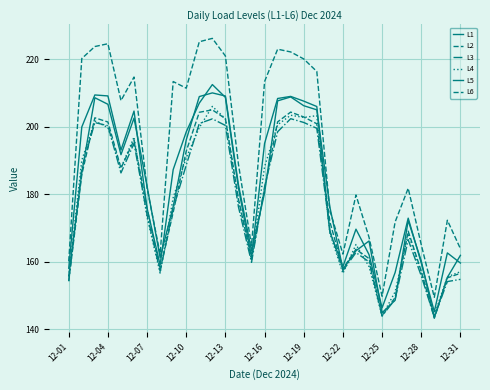

Is this an area chart (filled region under the line)?

No